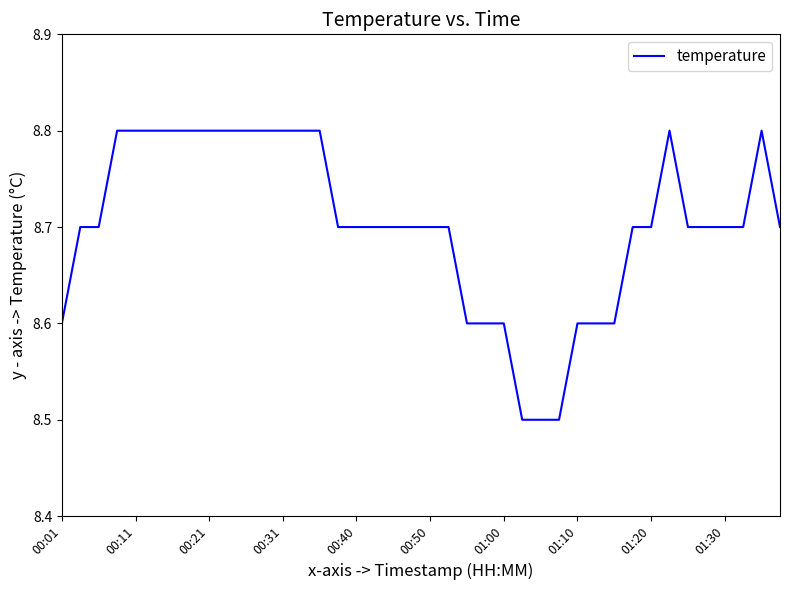

What is the minimum value shown in the chart?

8.5